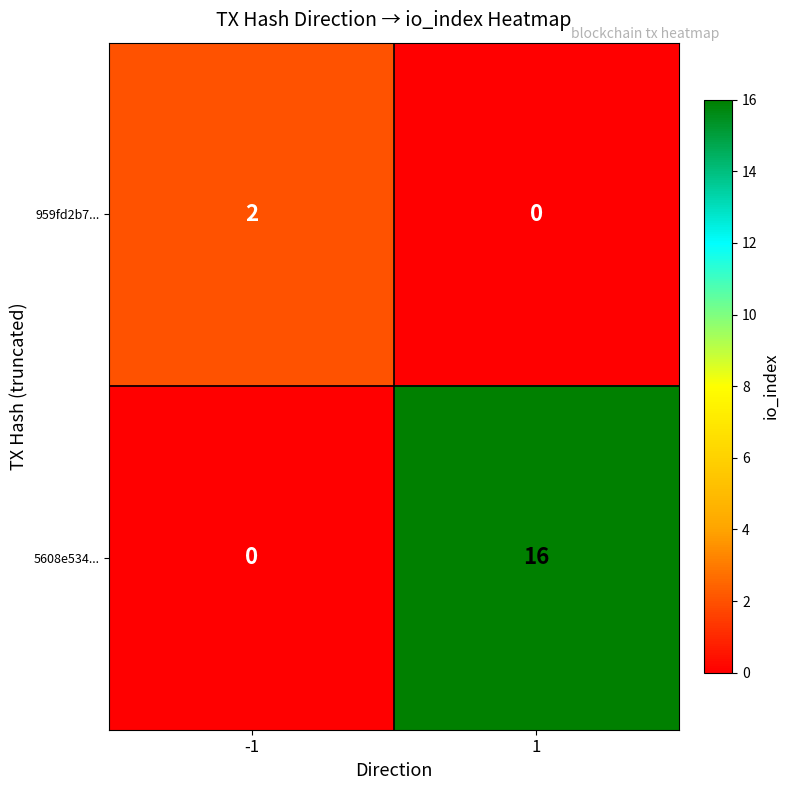

What is the difference between the 5608e534... values at -1 and 1?

16